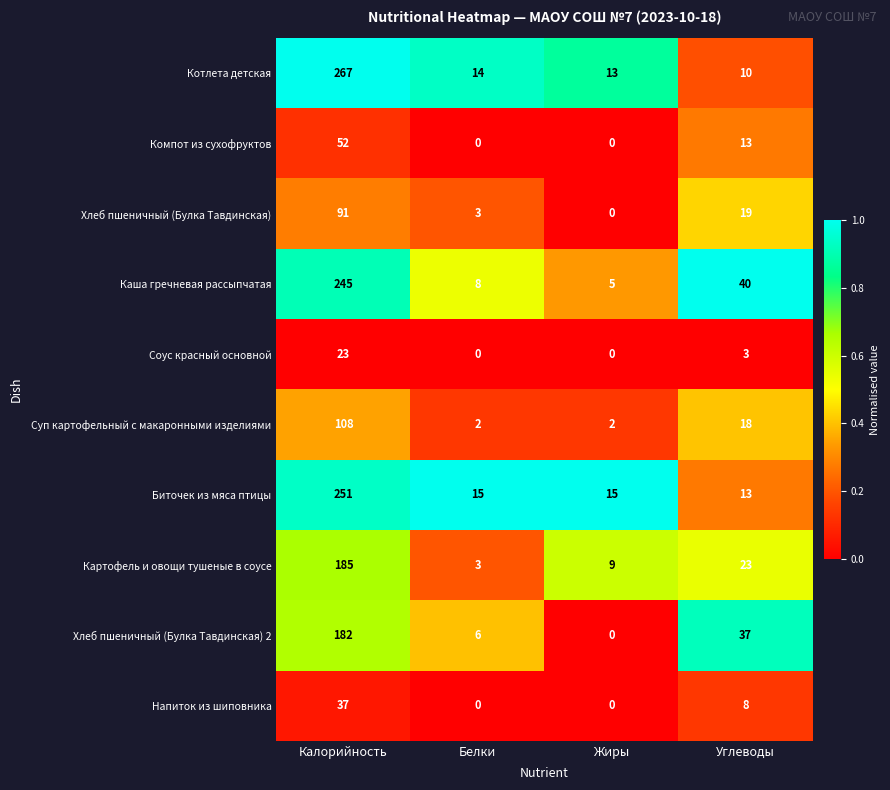

What is the difference between the maximum and minimum values in the Суп картофельный с макаронными изделиями series?

106